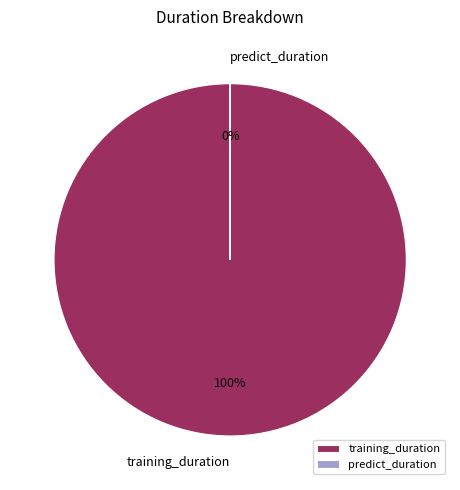

Count the number of slices in the pie.

2